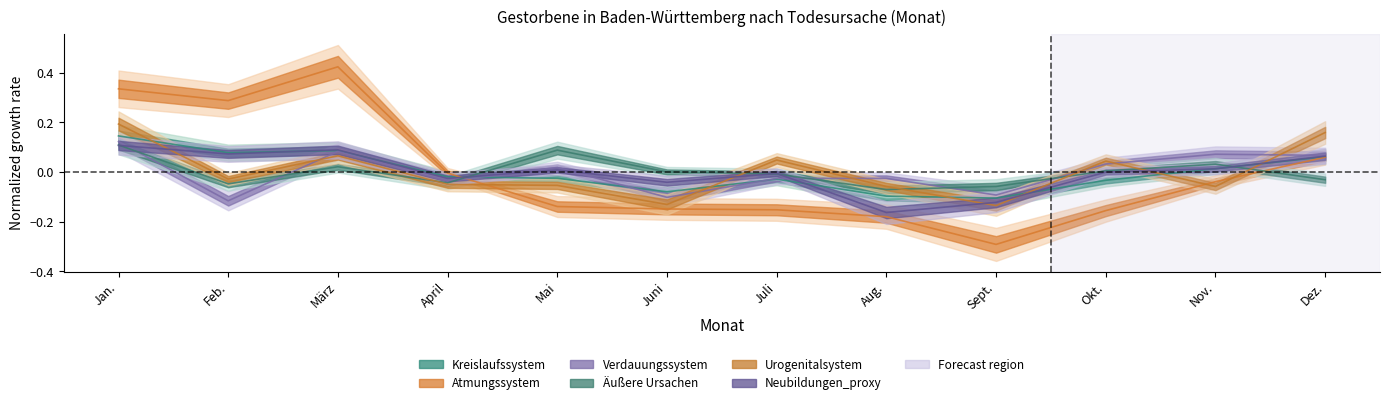

How many categories are shown in the chart?

12